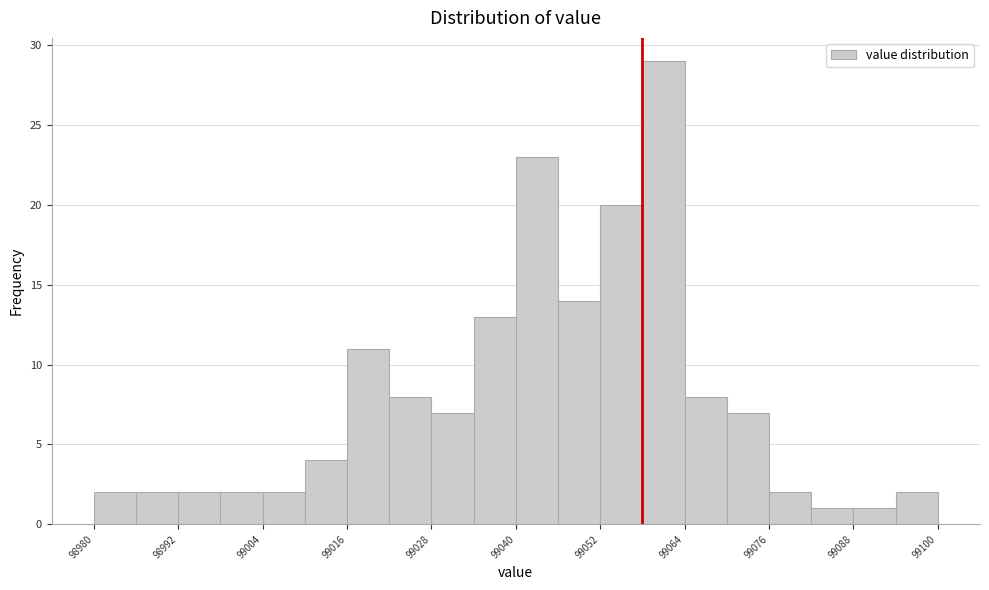

Around what value on the x-axis is the tallest bar? Give the approximate position of its centre, as read against the axis.

99062